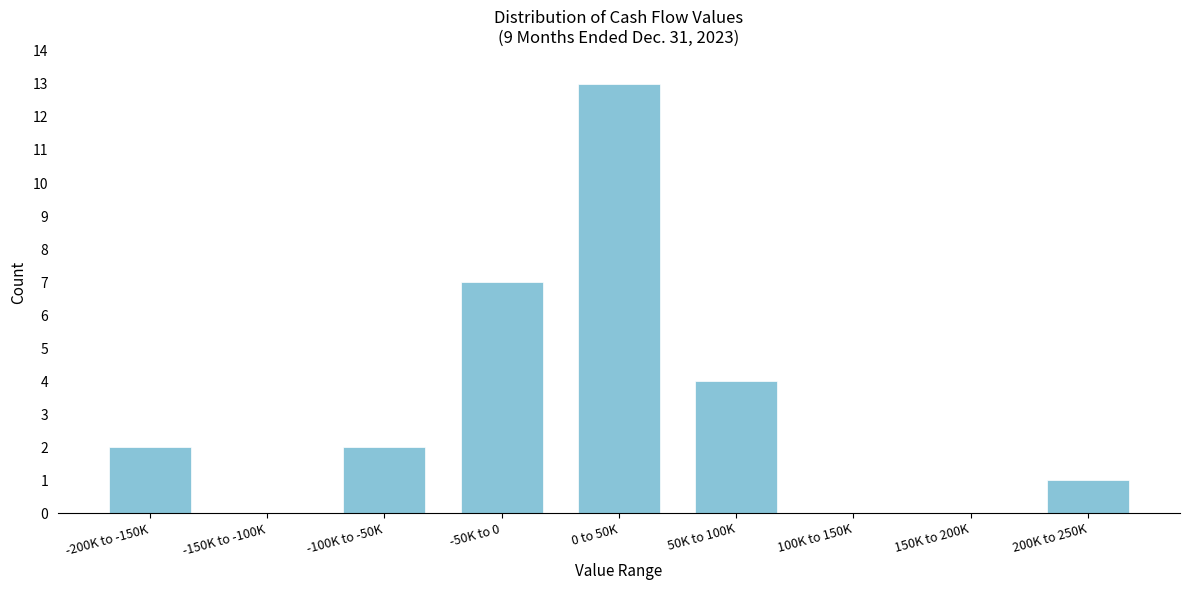

Reading right to left, transcribe all the data shown in this chart.

200K to 250K=1	150K to 200K=0	100K to 150K=0	50K to 100K=4	0 to 50K=13	-50K to 0=7	-100K to -50K=2	-150K to -100K=0	-200K to -150K=2